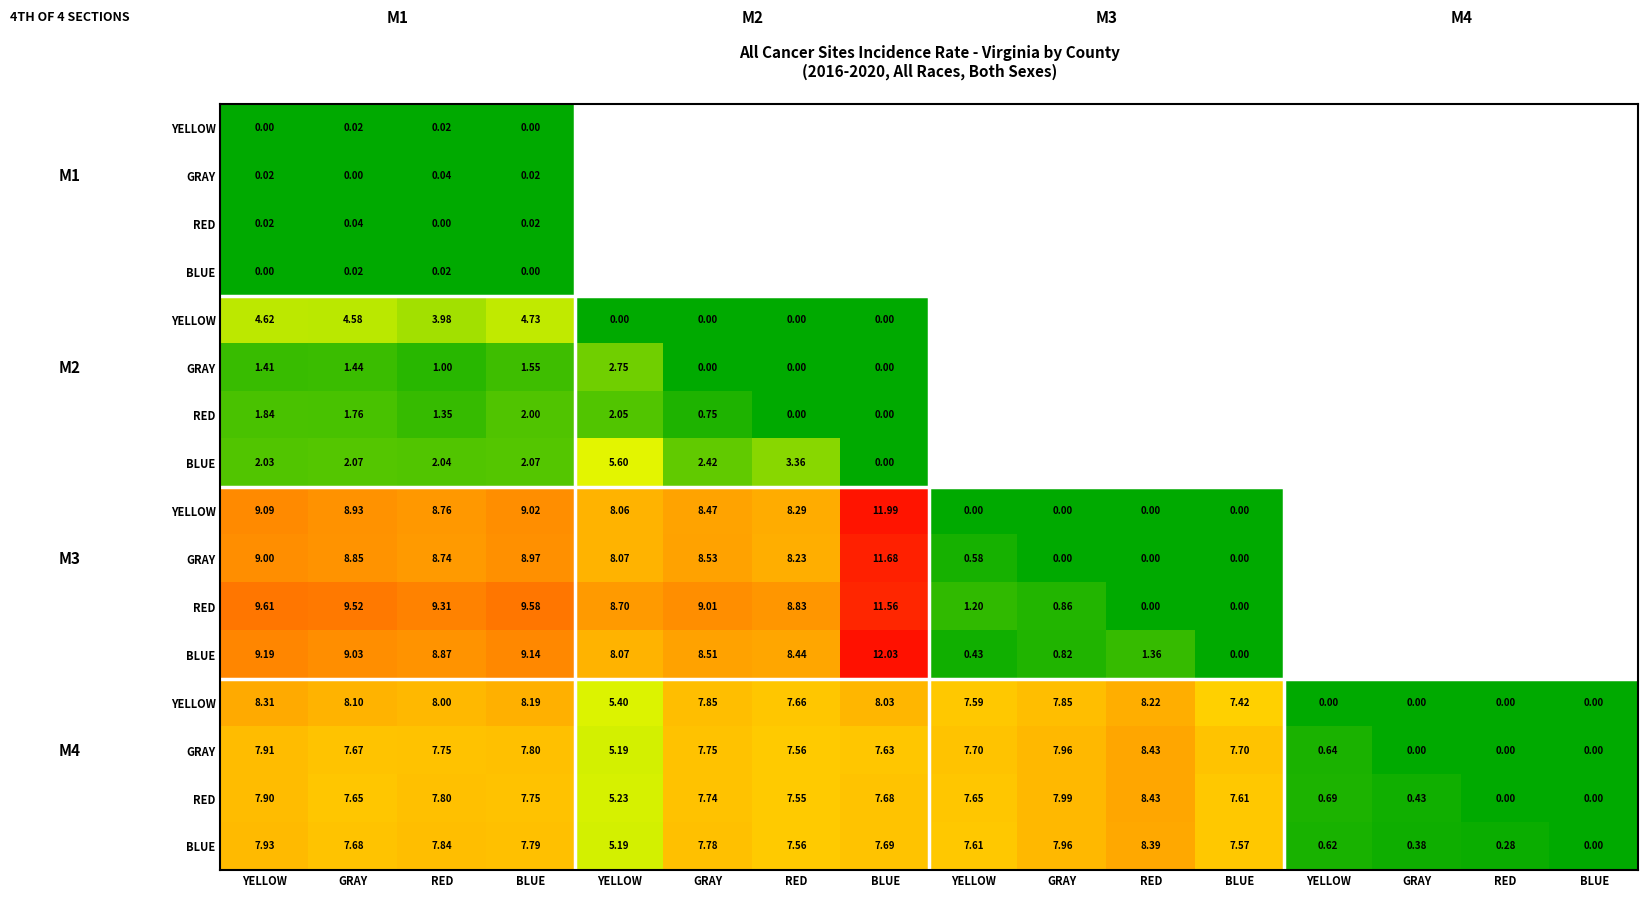

Which label corresponds to the smallest value in the chart?

YELLOW